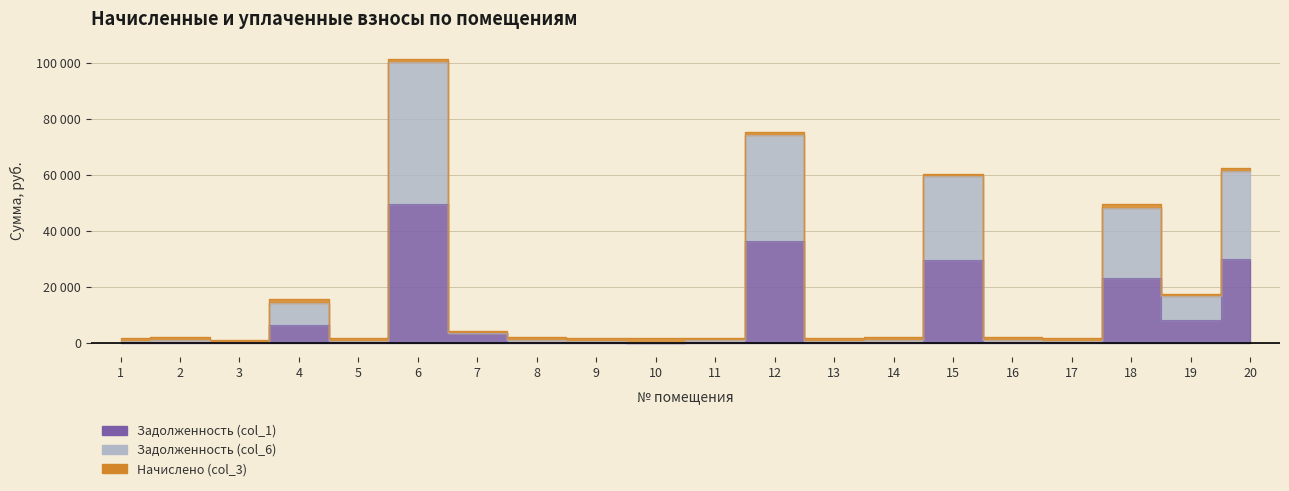

What is the difference between the second highest and second lowest values in the Задолженность (col_1) series?

36230.5